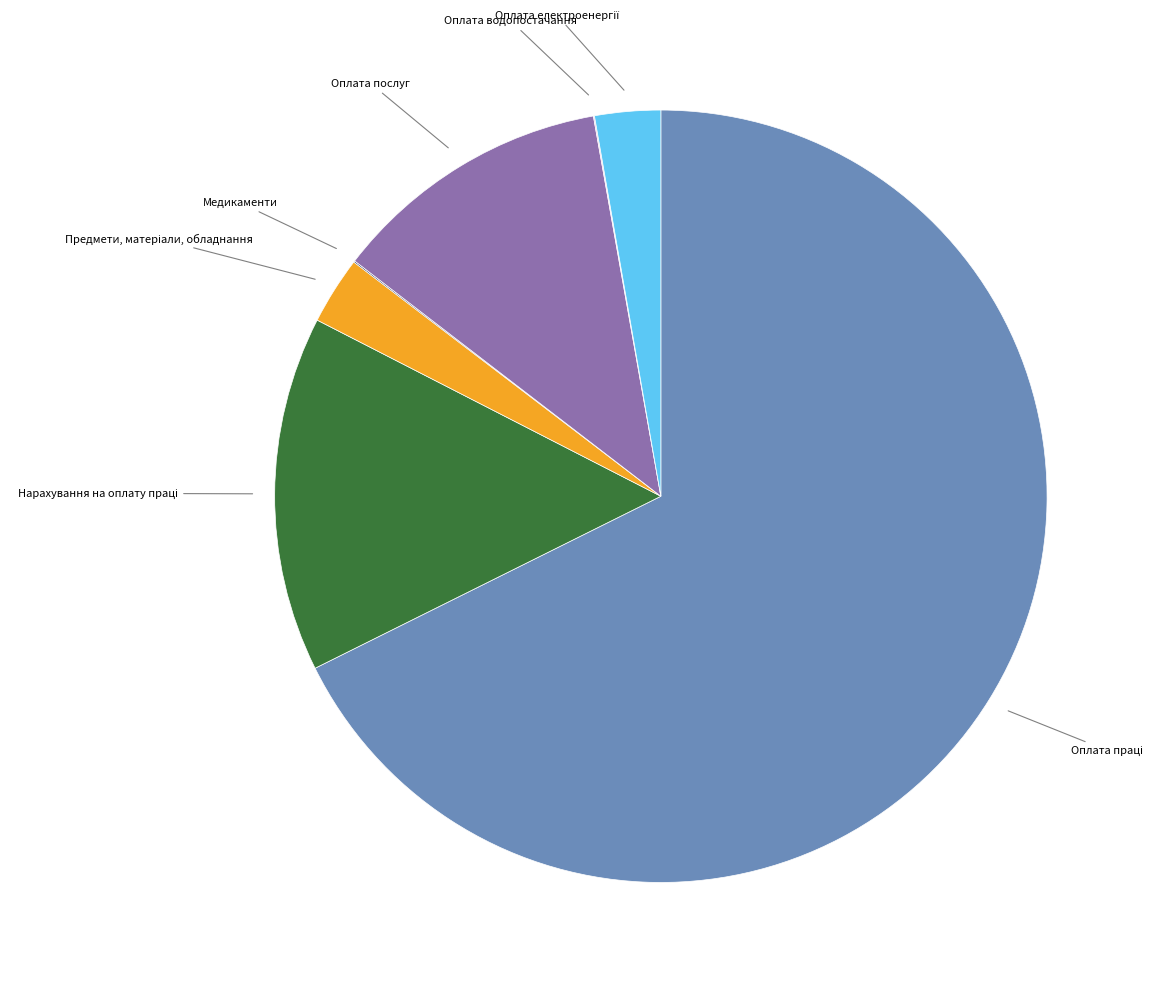

Does any single category account for the majority?

Yes